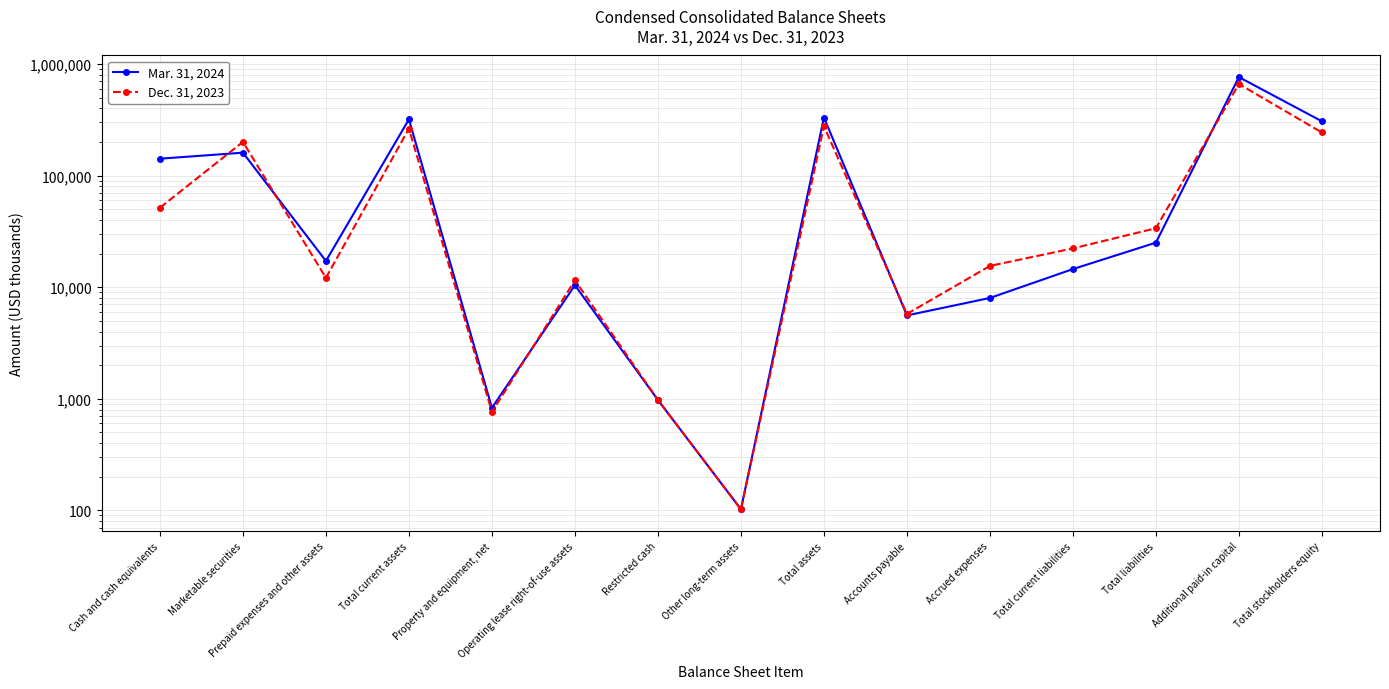

True or false: Dec. 31, 2023 has more than 0 points higher than both neighbors.

True